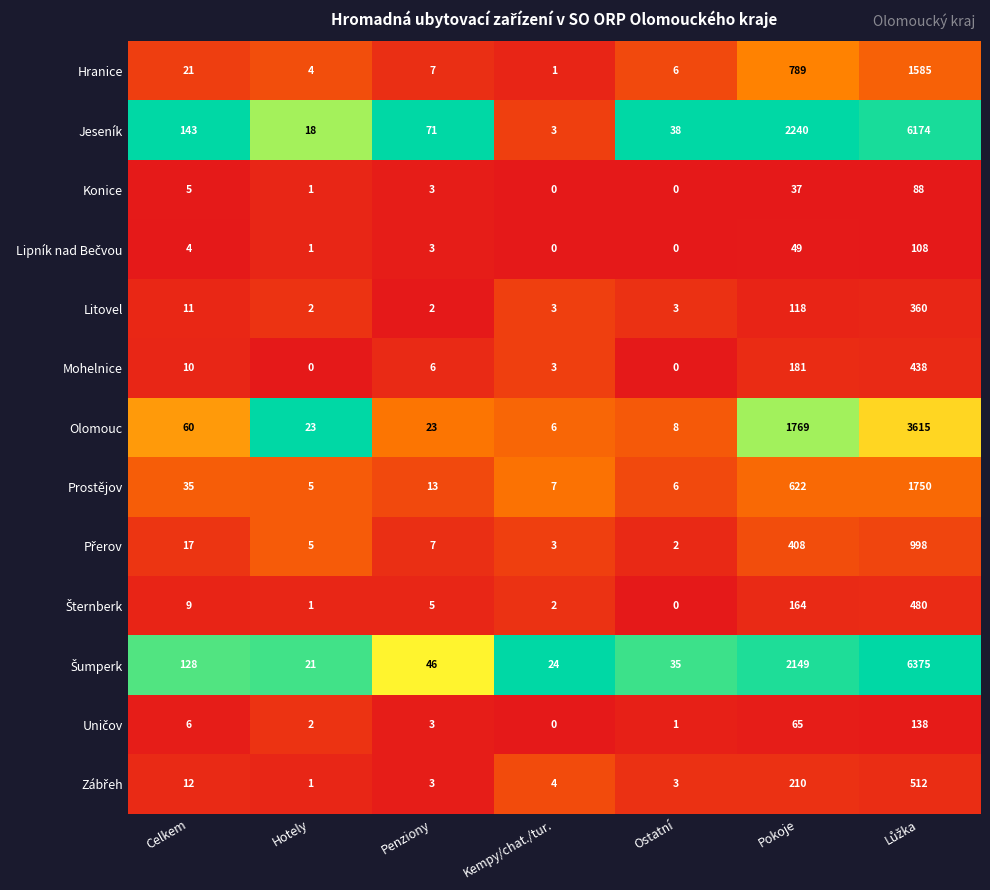

Where does the Hranice series first go above 7?

Celkem